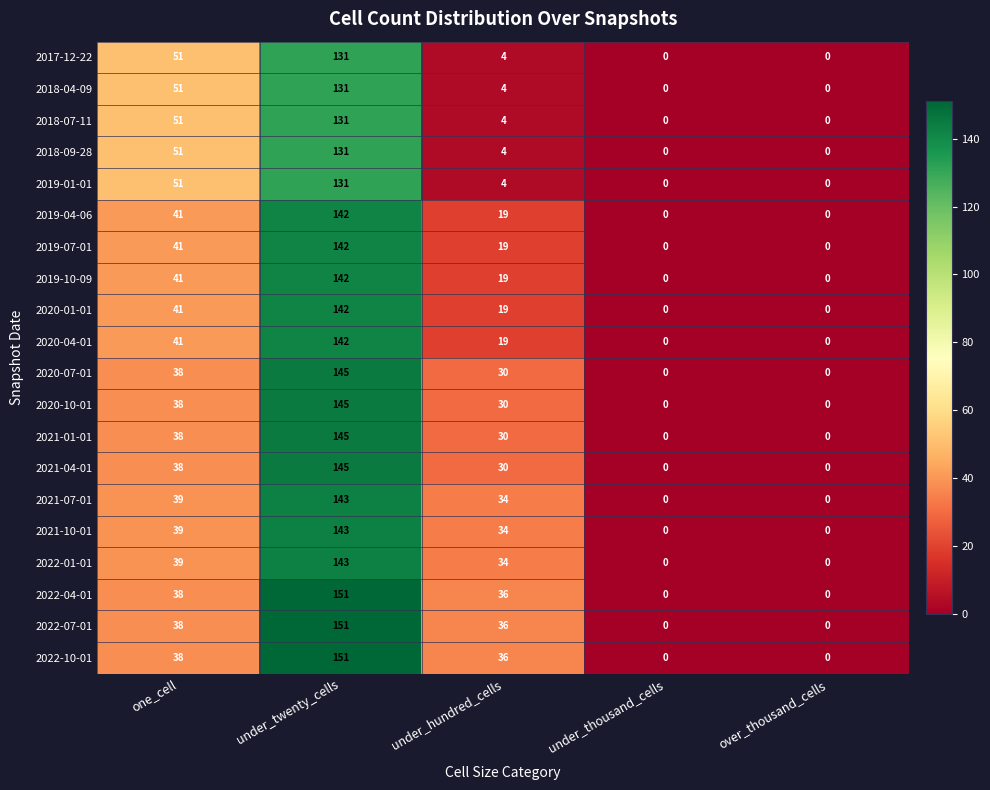

What is the average value of the 2019-10-09 series?

40